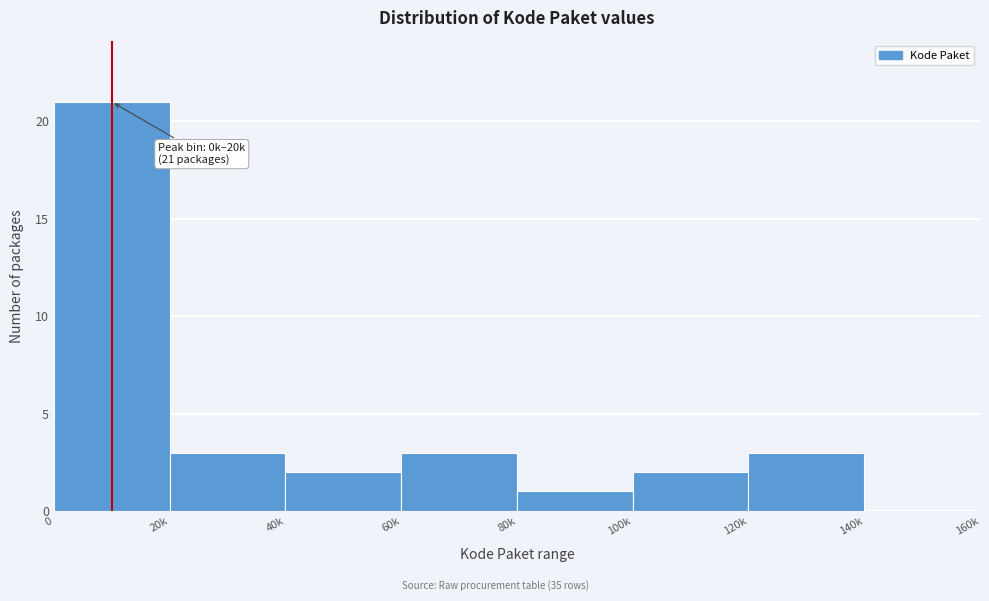

Reading left to right, extract all data points from this chart.

0=21	20k=3	40k=2	60k=3	80k=1	100k=2	120k=3	140k=0